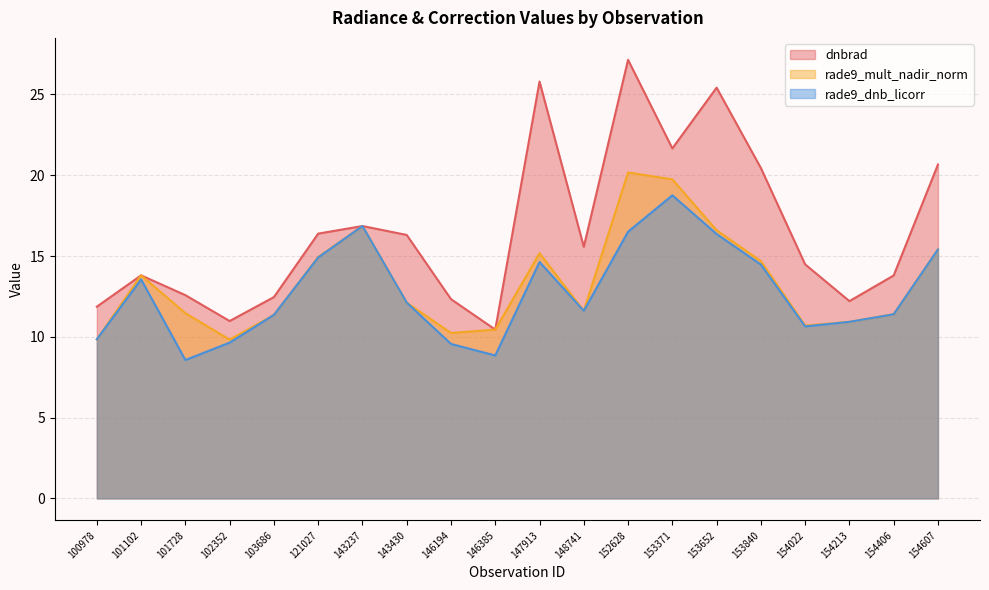

Where is the first local maximum for rade9_dnb_licorr?

101102